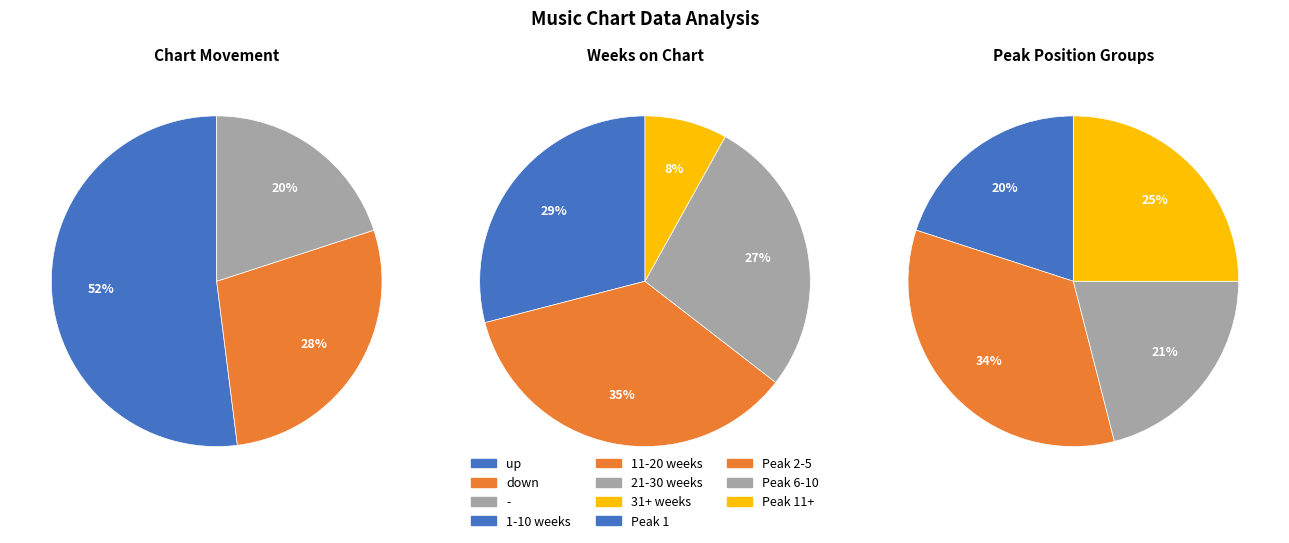

What is the total percentage of up and down?

80.0%